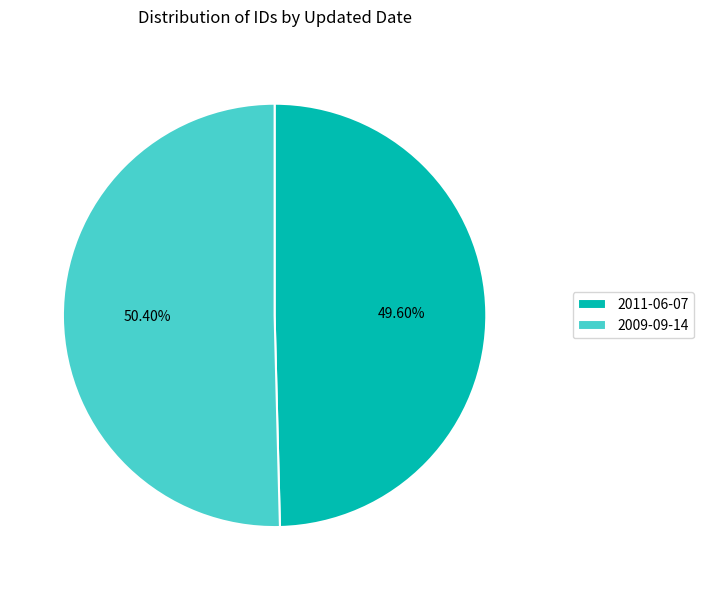

How many slices are in this pie chart?

2